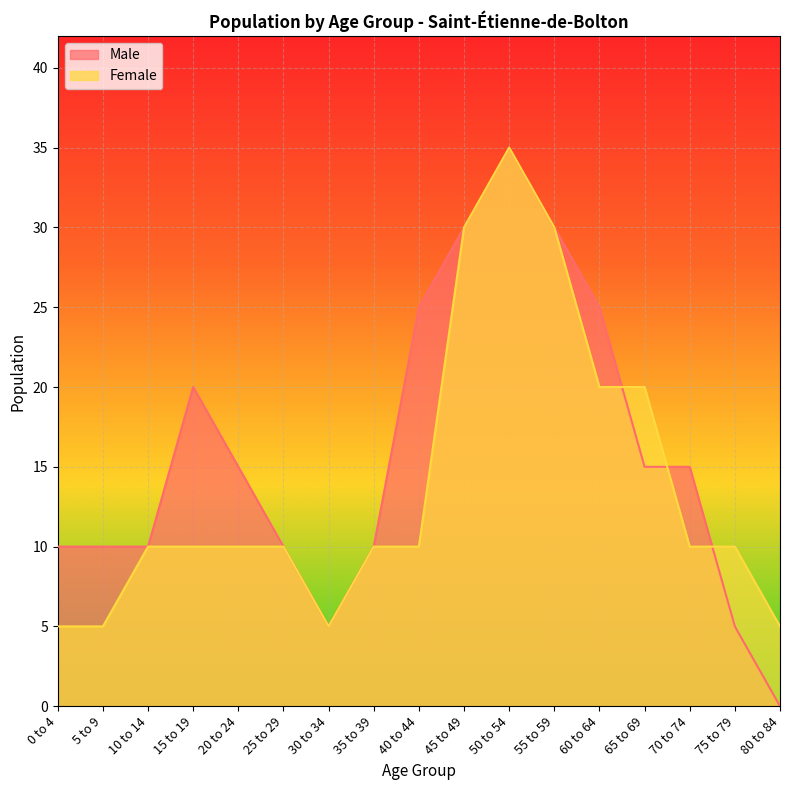

How many categories are shown in the chart?

17